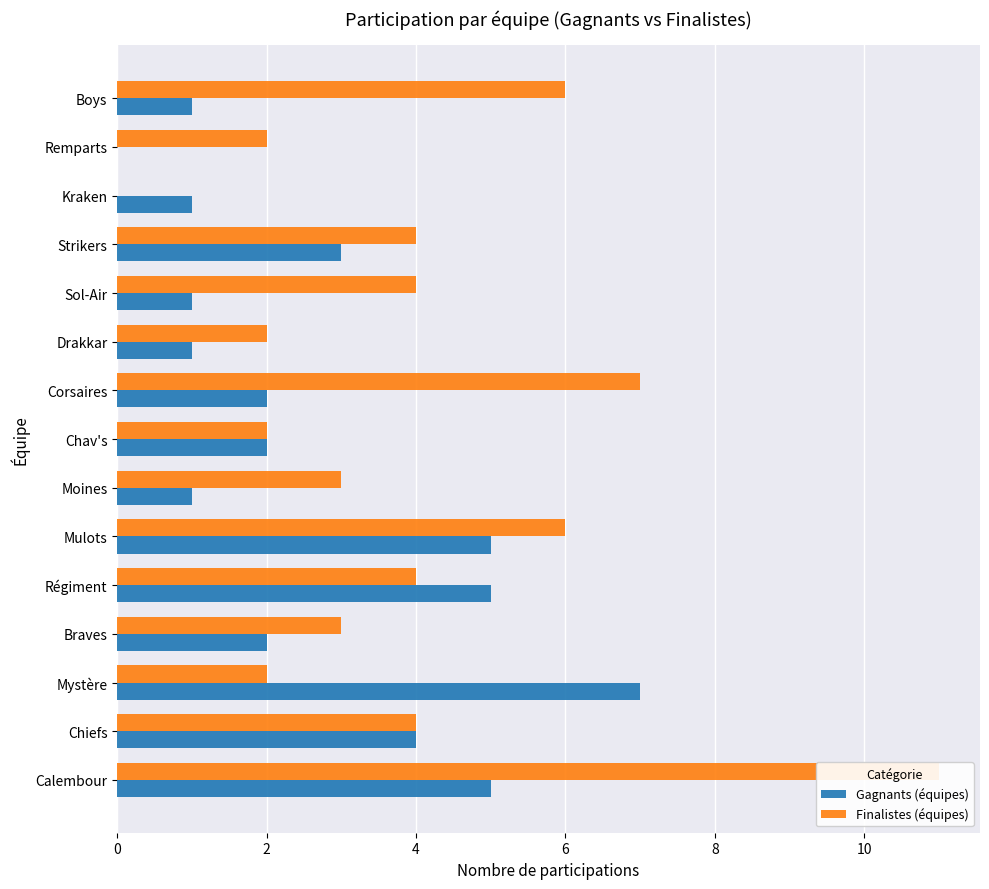

Is the value of Finalistes (équipes) at Boys greater than the value of Gagnants (équipes) at Strikers?

Yes